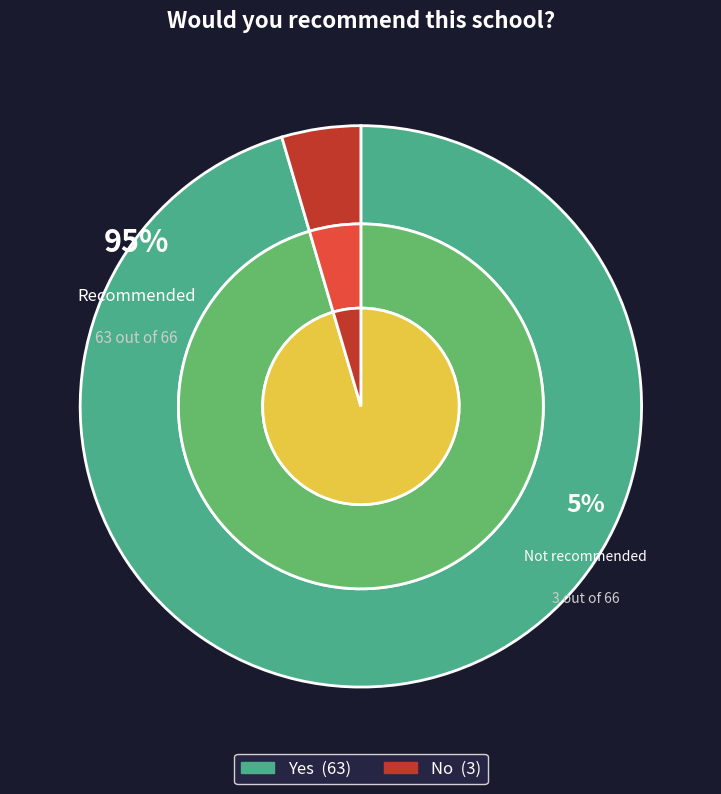

Is it true that No is 5% of the pie?

True